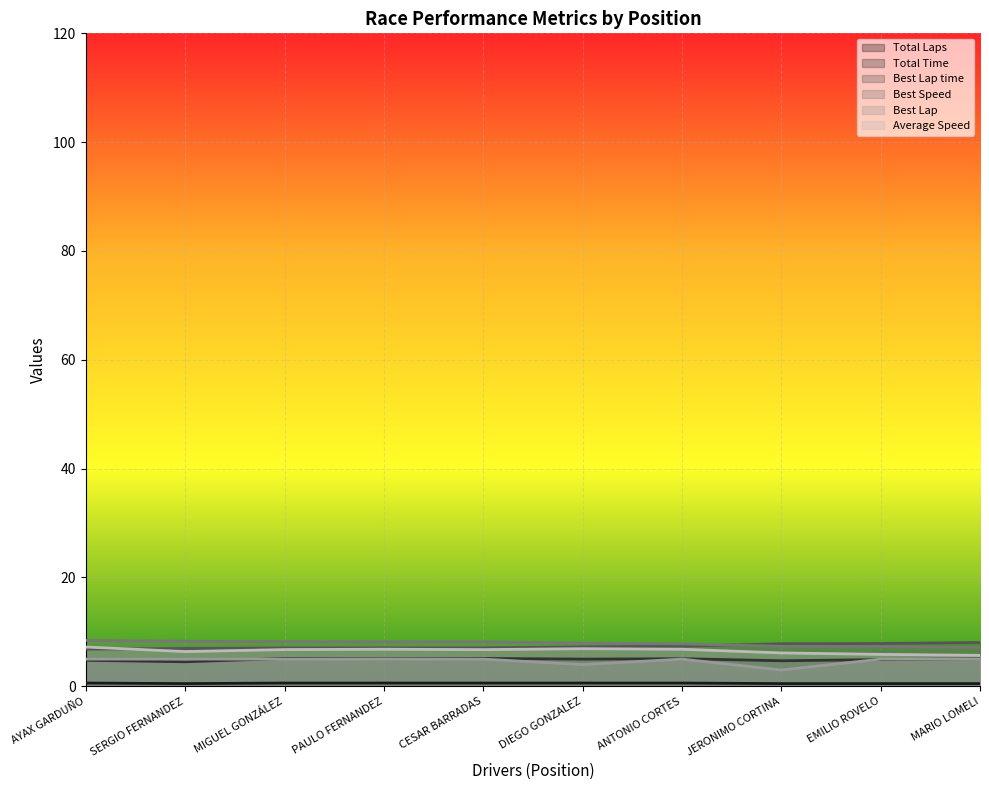

Between AYAX GARDUÑO and MARIO LOMELI, which series saw the biggest shift?

Average Speed